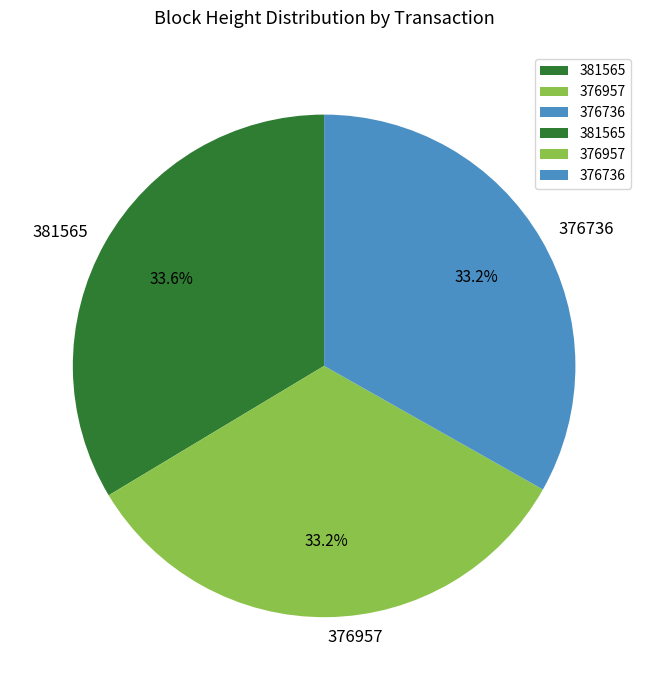

What percentage do 376957 and 376736 together represent?

66.4%